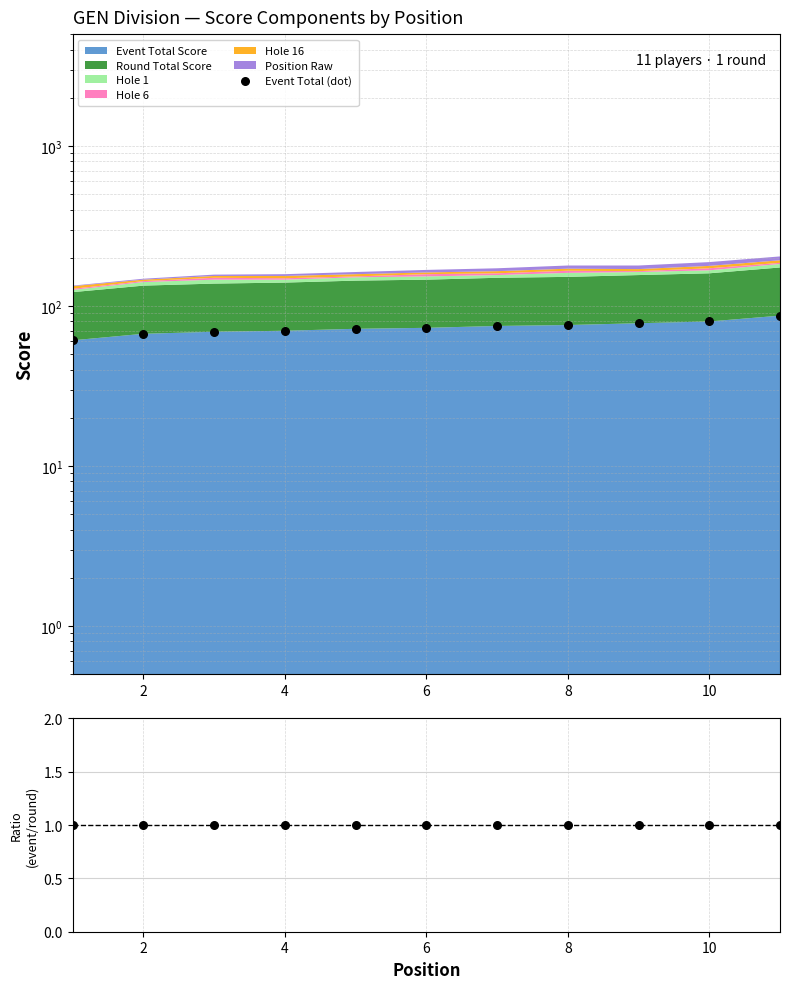

Which series has the largest total across all categories?

Event Total (dot)